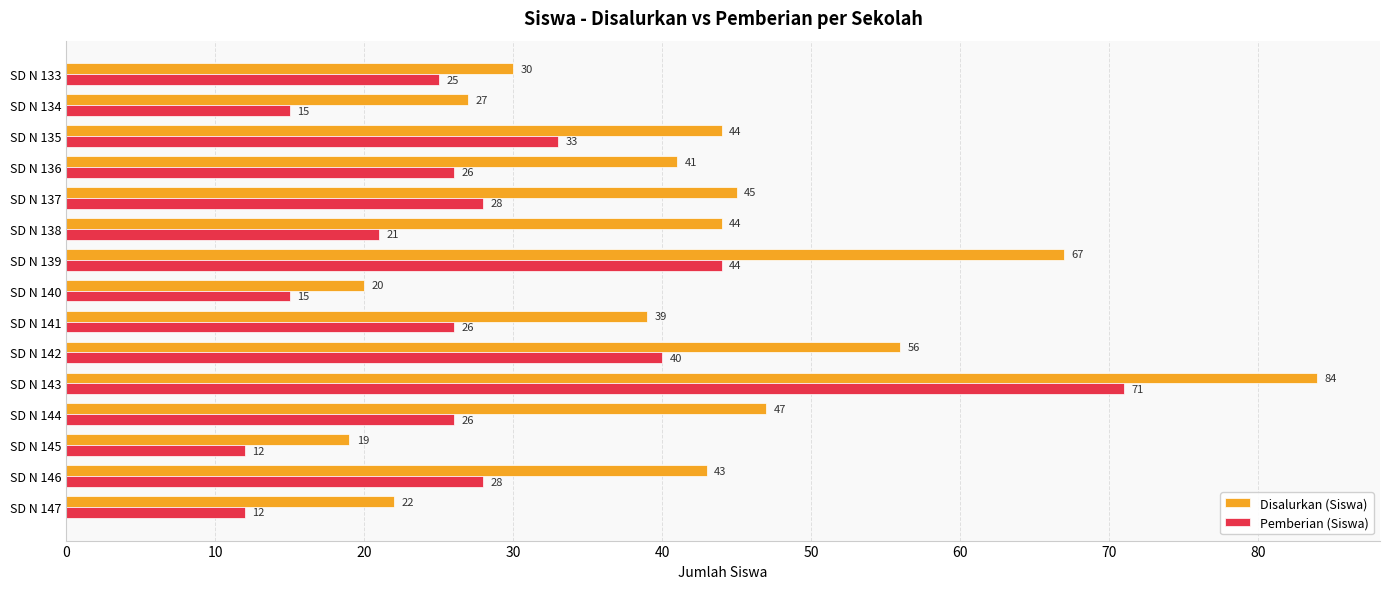

At how many categories does at least one series exceed 54?

3